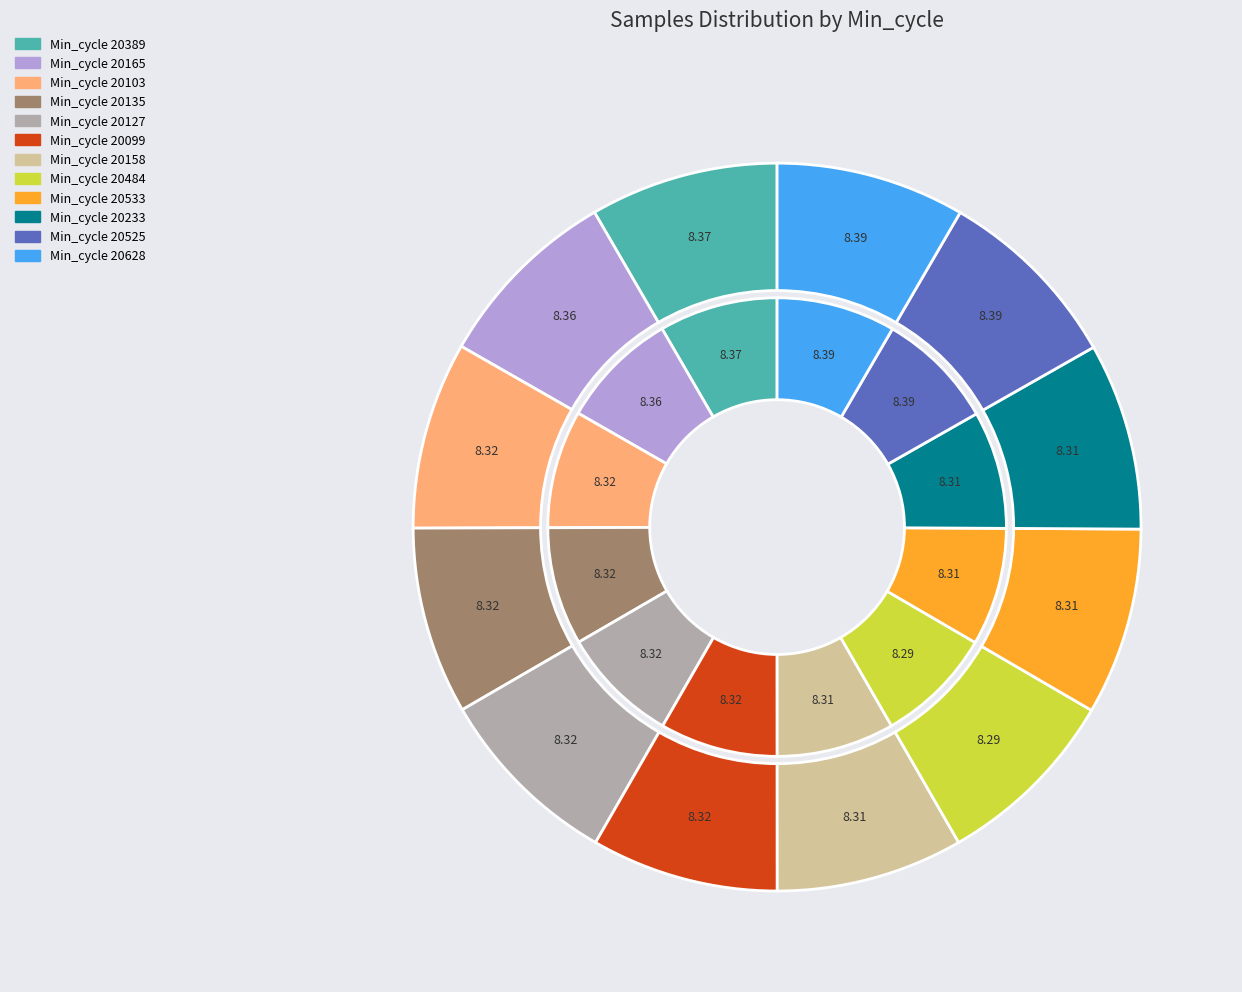

The 20389 slice represents 16% of the pie. True or false?

False